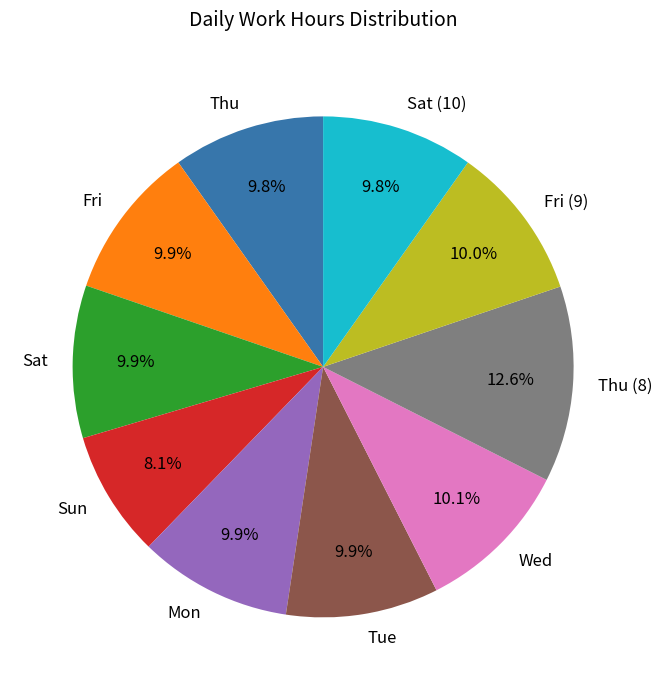

How many slices are in this pie chart?

10